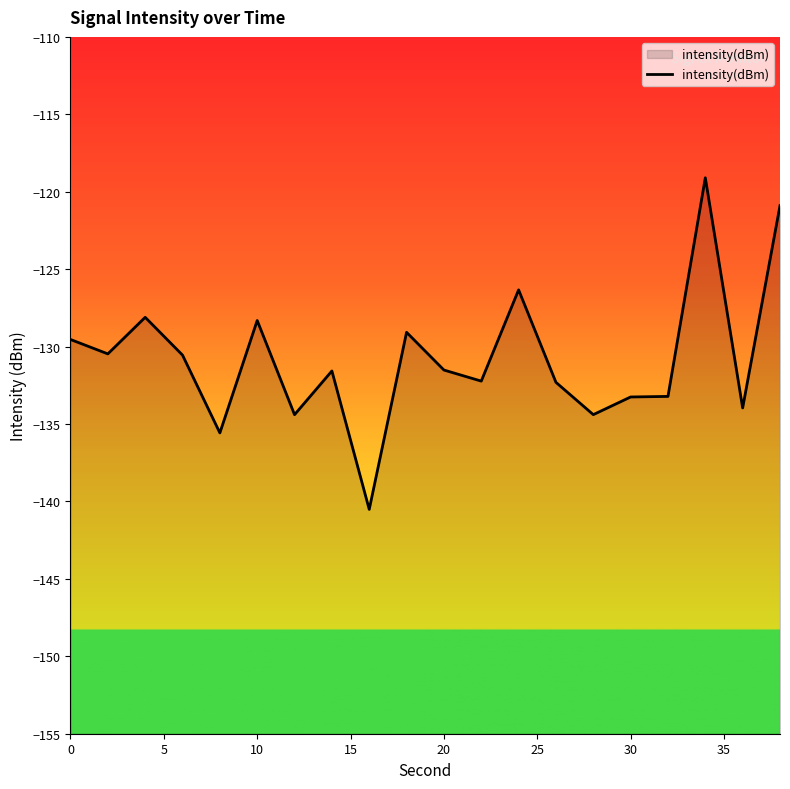

What is the difference between the maximum and minimum values?

21.4